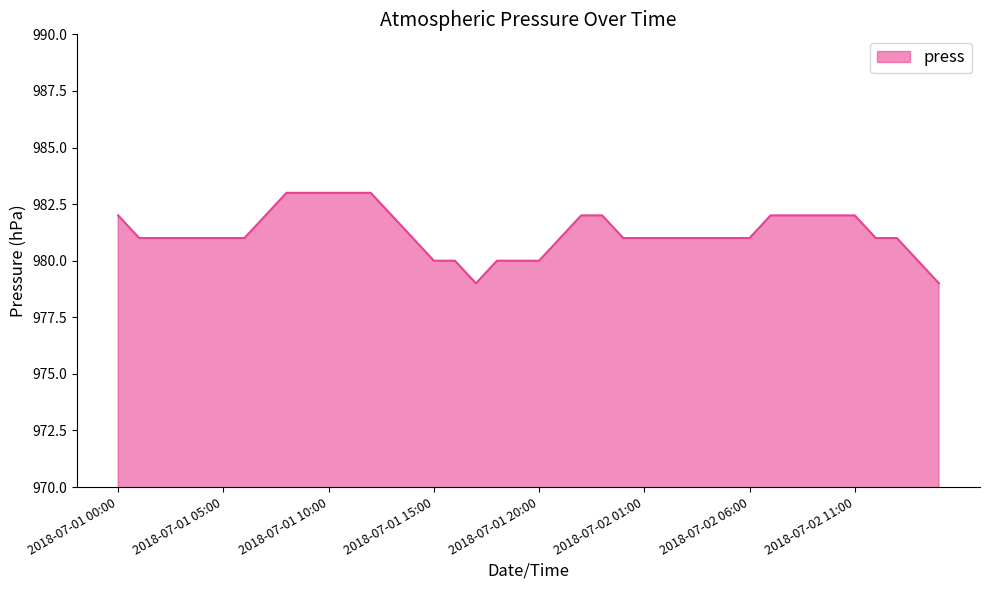

What is the greatest value displayed?

983